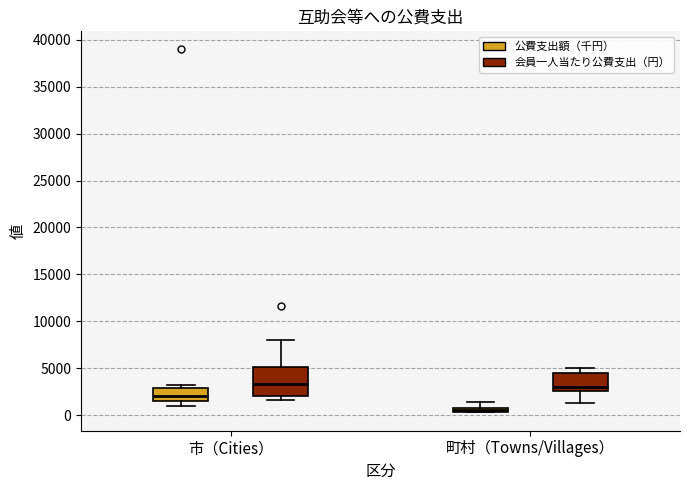

Where is the lower edge of the box for 町村（Towns/Villages） (公費支出額（千円）) on the y-axis? The values are not printed on the chart, so give them approximately, as read against the axis.

500